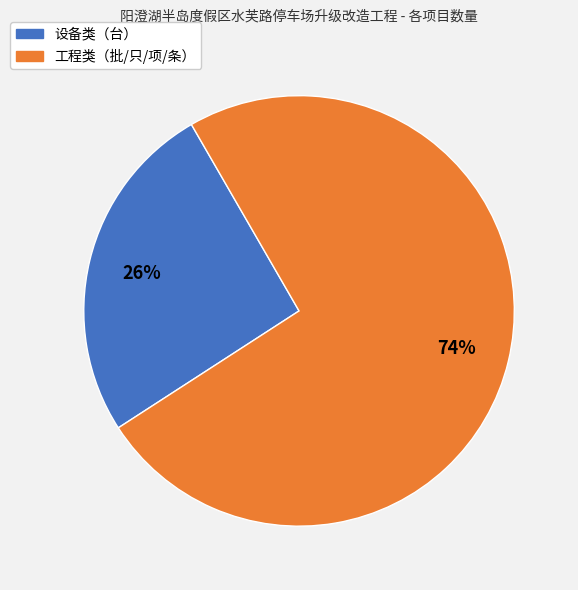

Does any single category account for the majority?

Yes